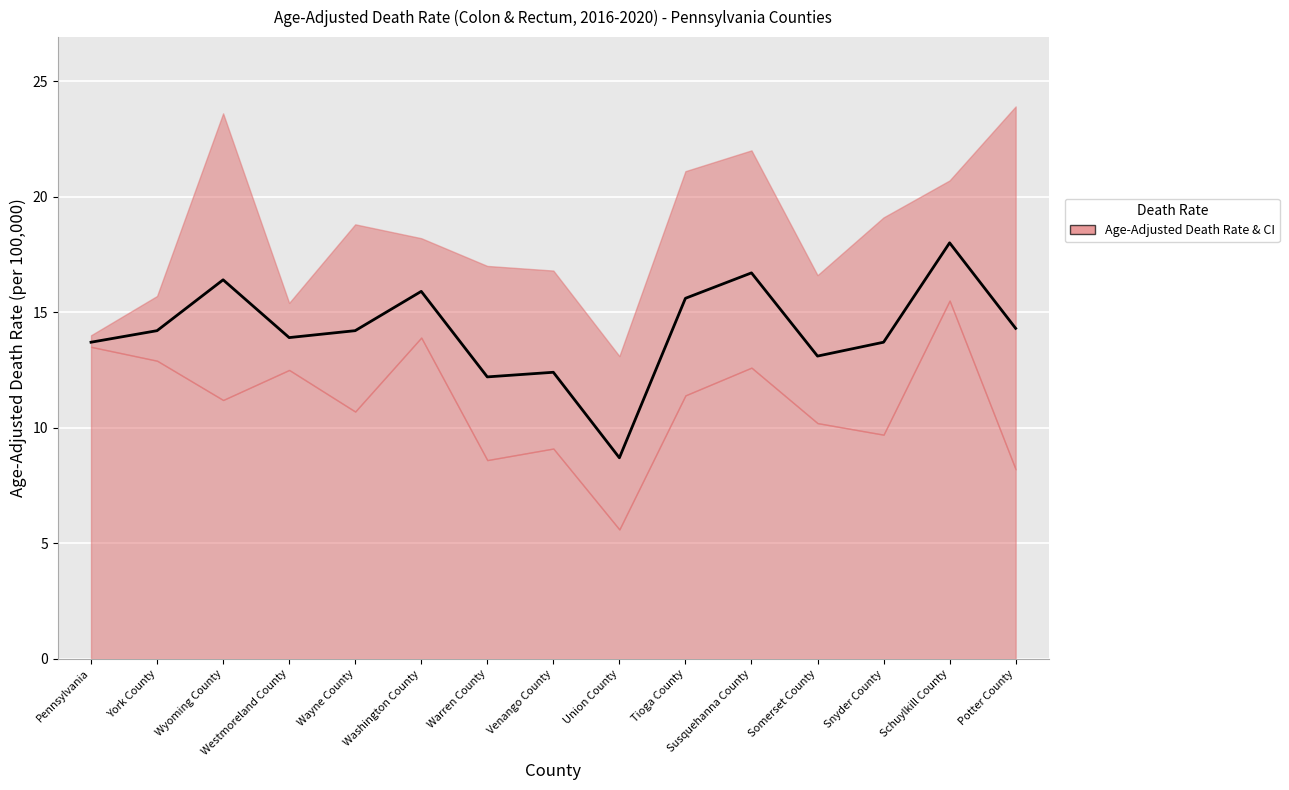

Is it true that the value at York County is 14.2?

True